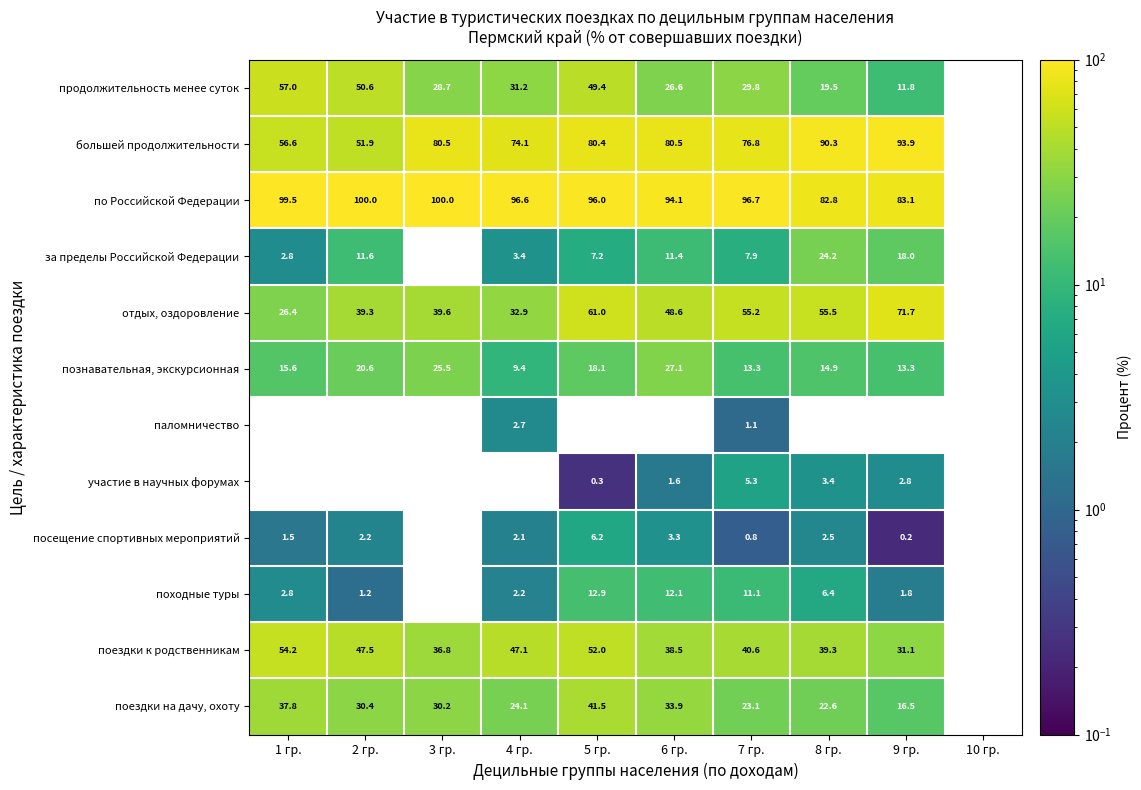

True or false: поездки на дачу, охоту has a value of 30.2 at 3 гр..

True